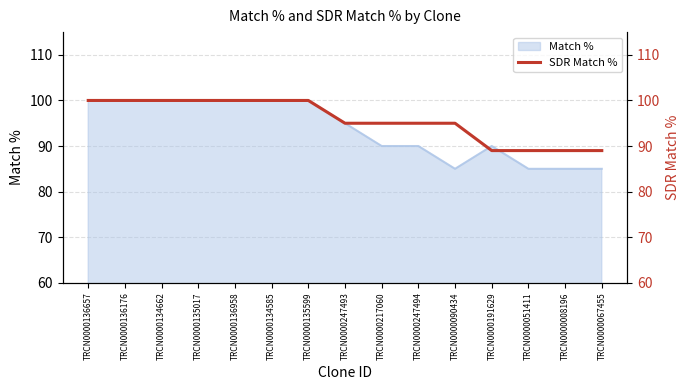

True or false: there are more than 2 points higher than both neighbors.

False